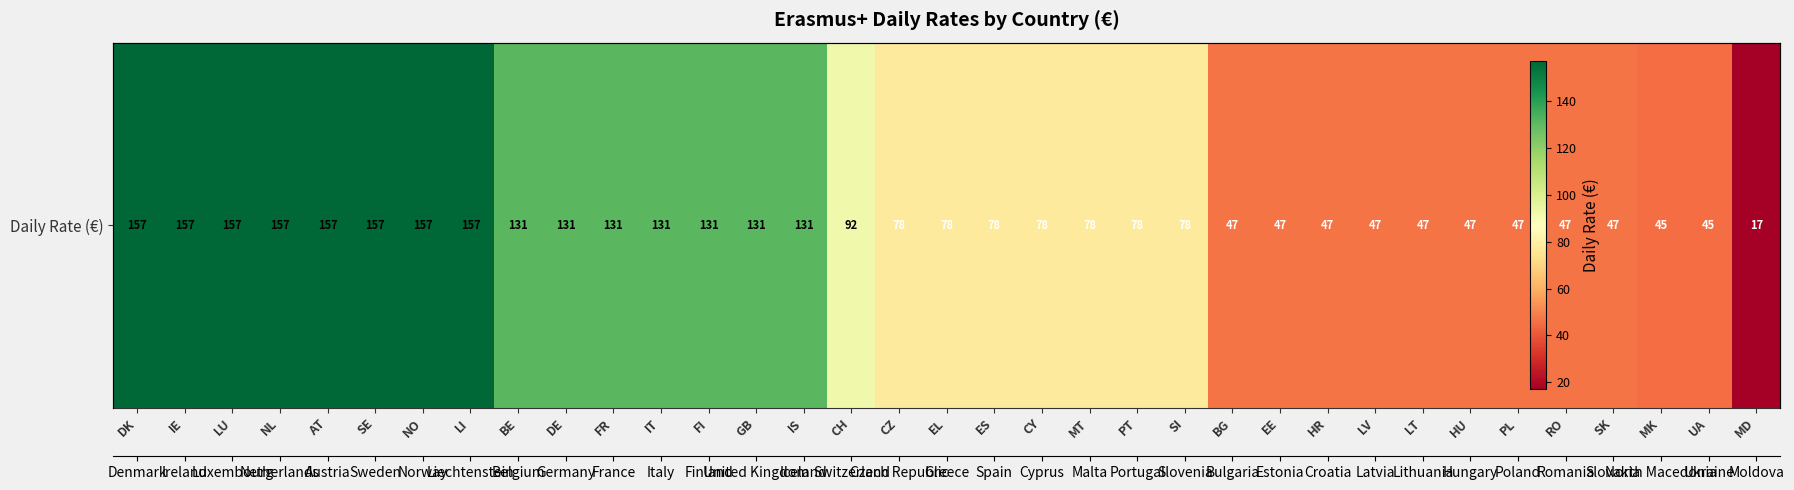

List the labels in order of value, largest first.

DK, IE, LU, NL, AT, SE, NO, LI, BE, DE, FR, IT, FI, GB, IS, CH, CZ, EL, ES, CY, MT, PT, SI, BG, EE, HR, LV, LT, HU, PL, RO, SK, MK, UA, MD